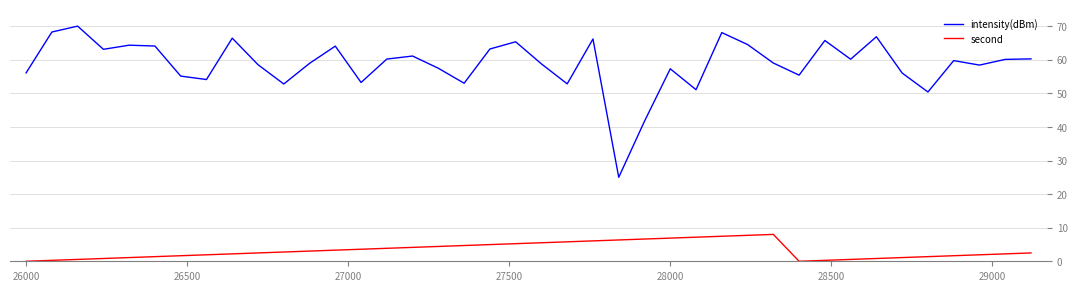

What is the maximum value shown in the chart?

70.0